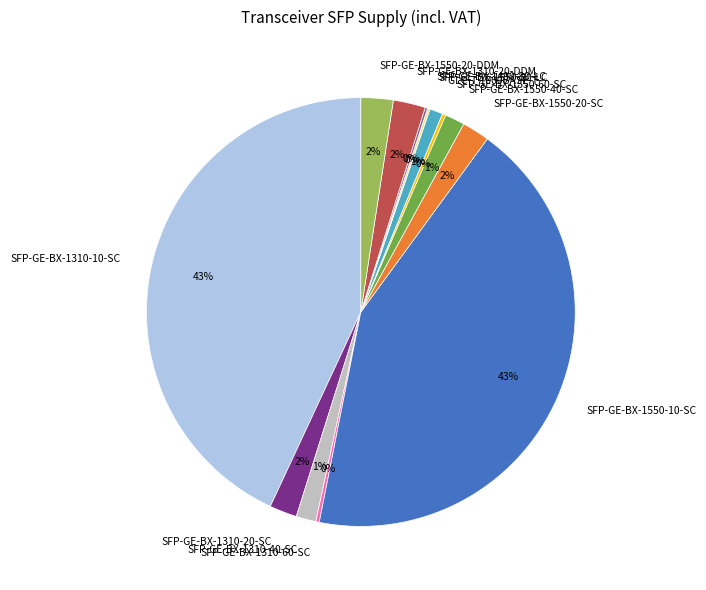

Between SFP-GE-BX-1550-20-SC and GLC-T 1000BASE-T, which is larger?

SFP-GE-BX-1550-20-SC